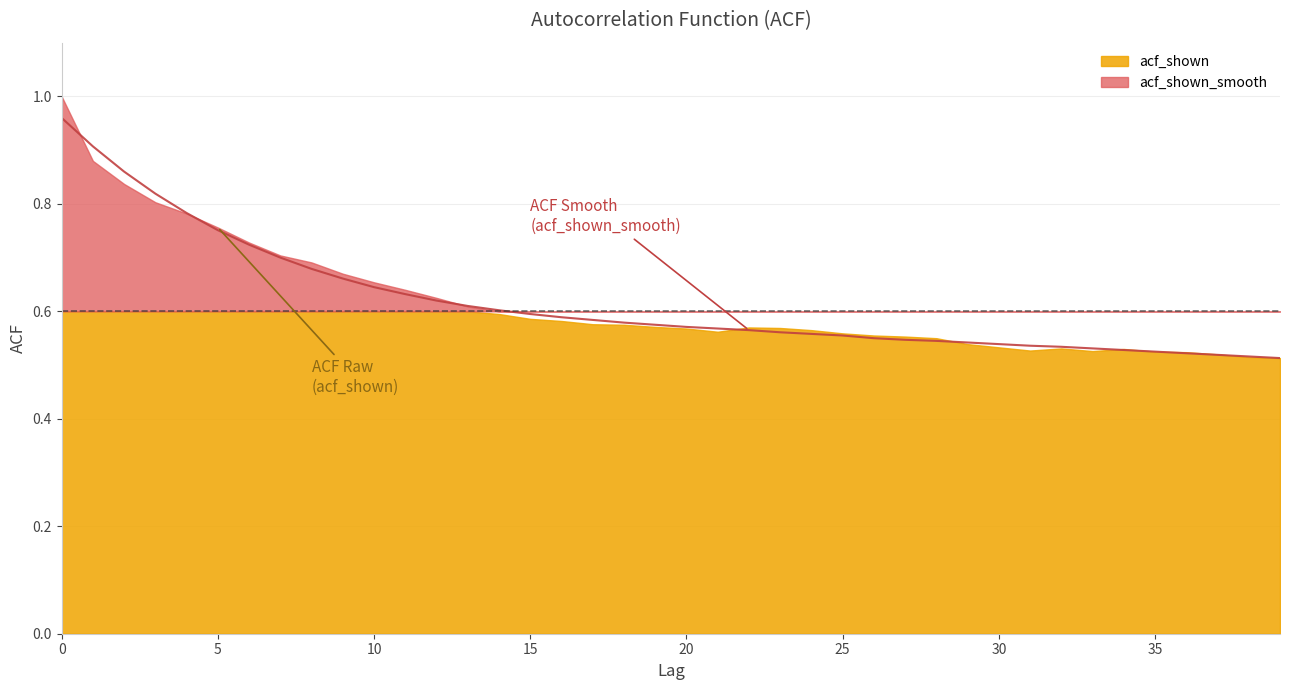

The chart shows a value of 0.8 at 28. True or false?

False